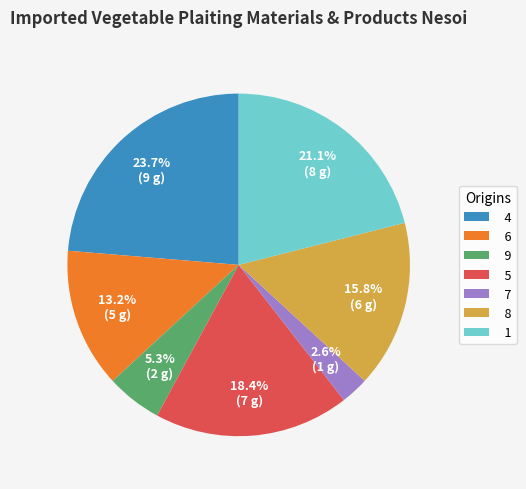

True or false: 7 accounts for 3% of the total.

True